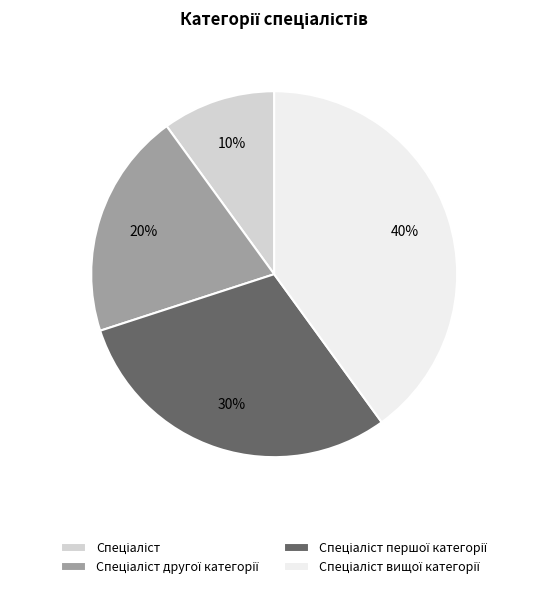

Does any single category account for the majority?

No